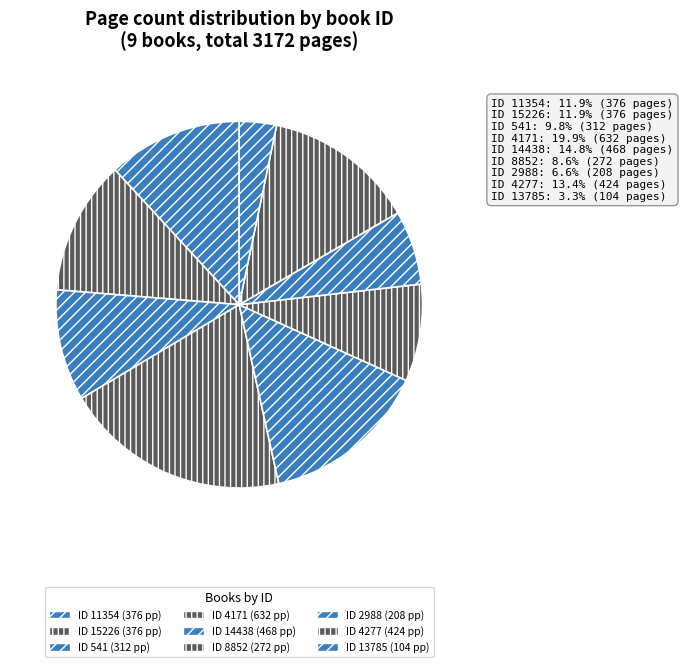

How many slices are in this pie chart?

9